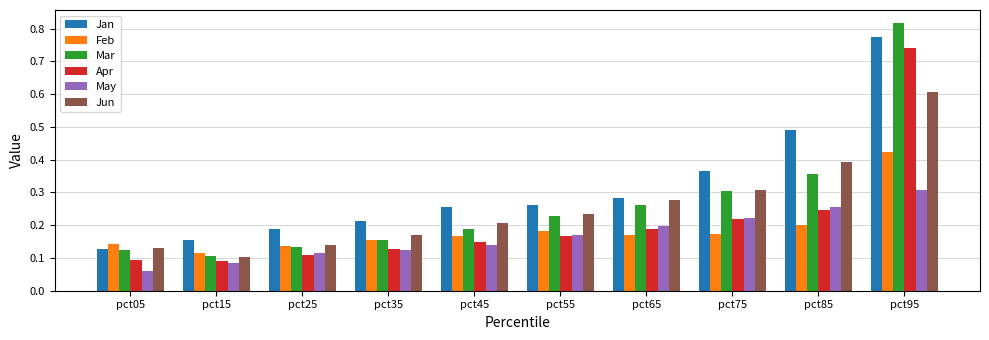

What is the total value across all series at pct85?

1.9